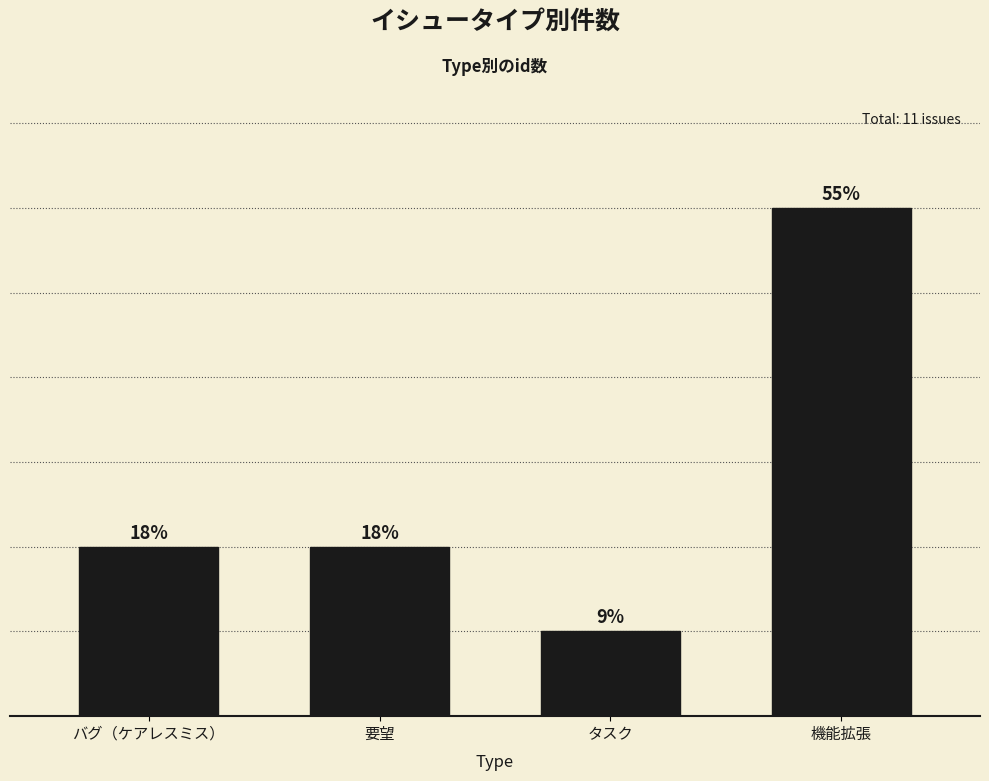

Does the chart contain any negative values?

No